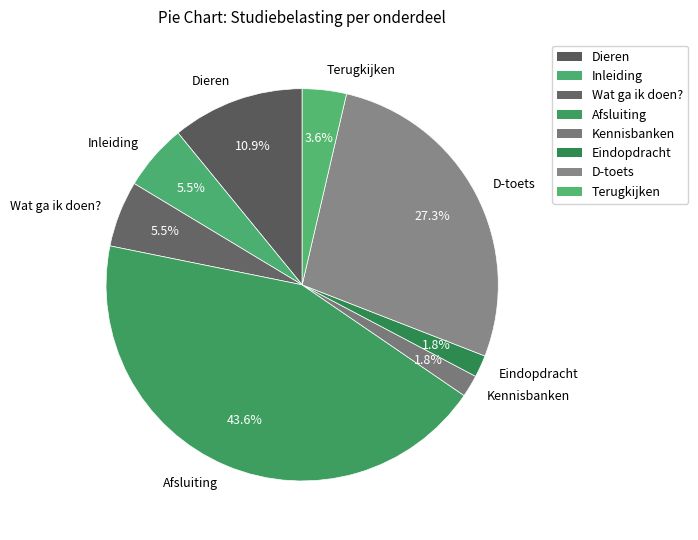

True or false: Terugkijken accounts for 18% of the total.

False